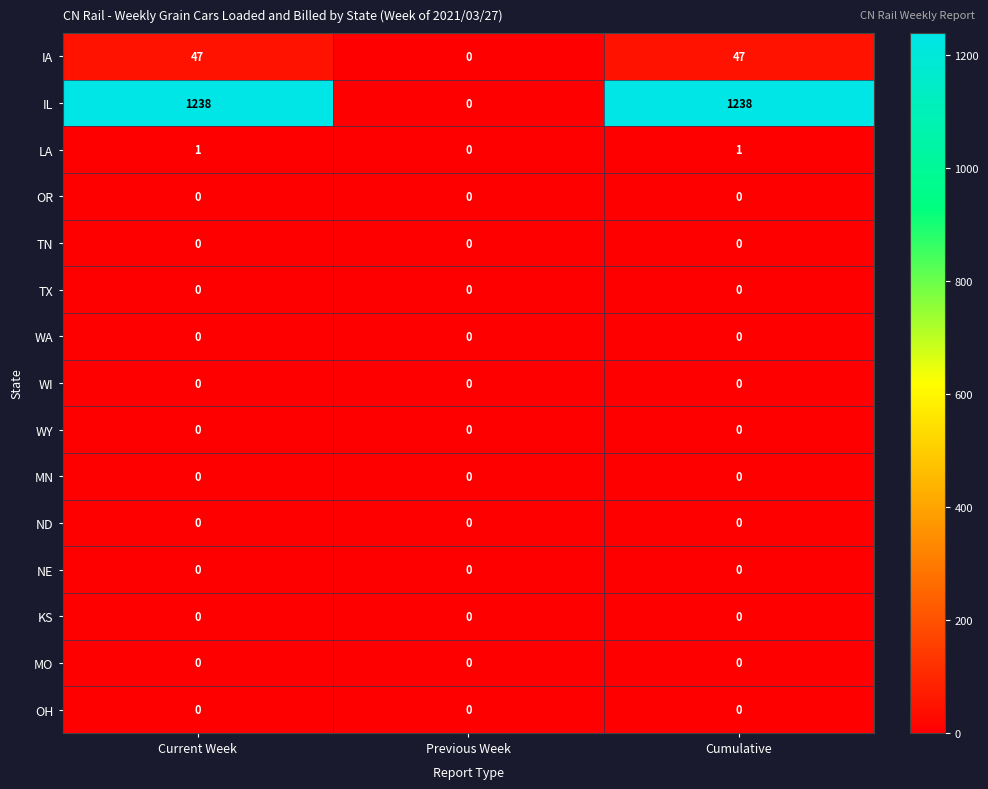

Is it true that IA equals 47 at Cumulative?

True